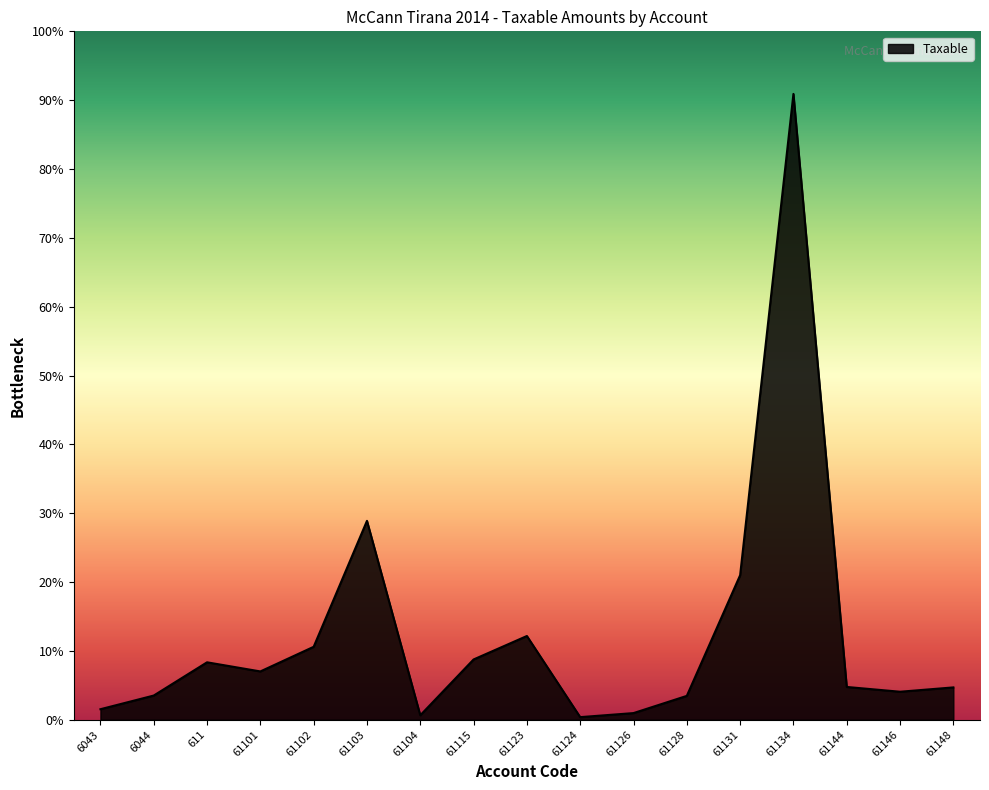

List the labels in order of value, smallest first.

61124, 61104, 61126, 6043, 61128, 6044, 61146, 61148, 61144, 61101, 611, 61115, 61102, 61123, 61131, 61103, 61134